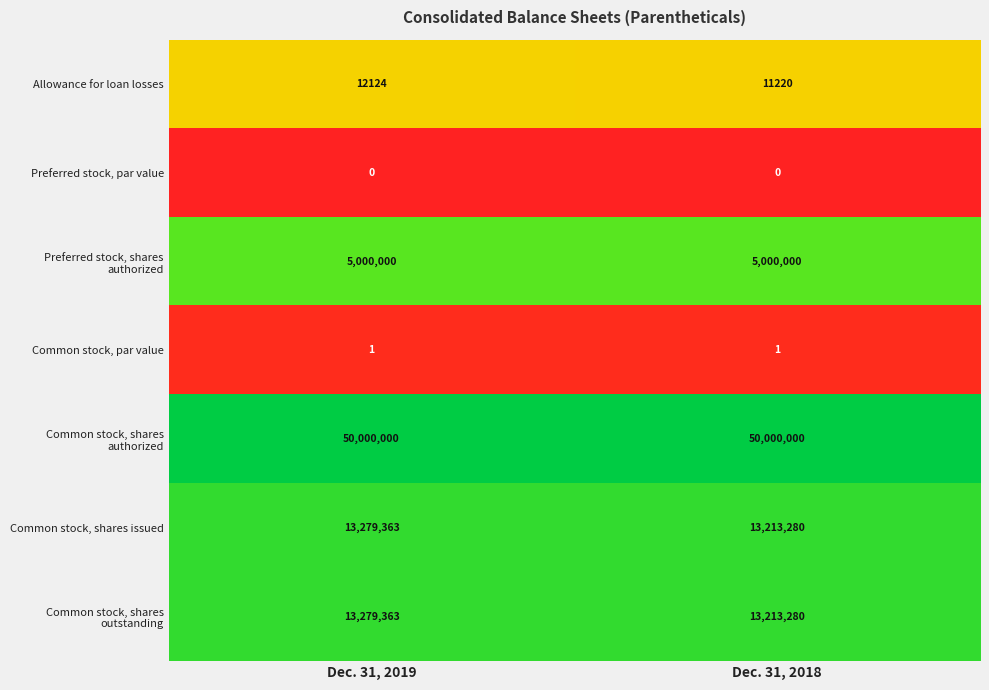

What is the difference between the highest and lowest values at Dec. 31, 2019?

50000000